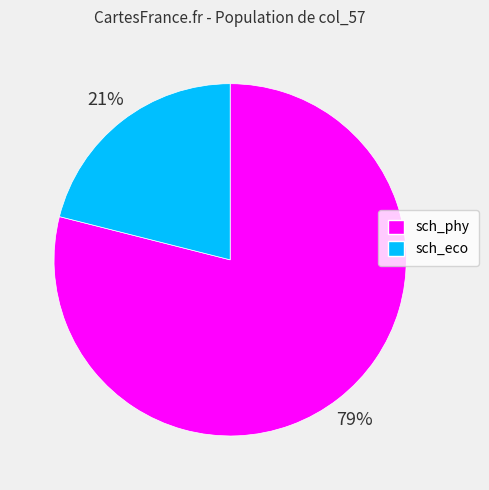

To the nearest percent, what percentage of the pie is sch_phy?

79%